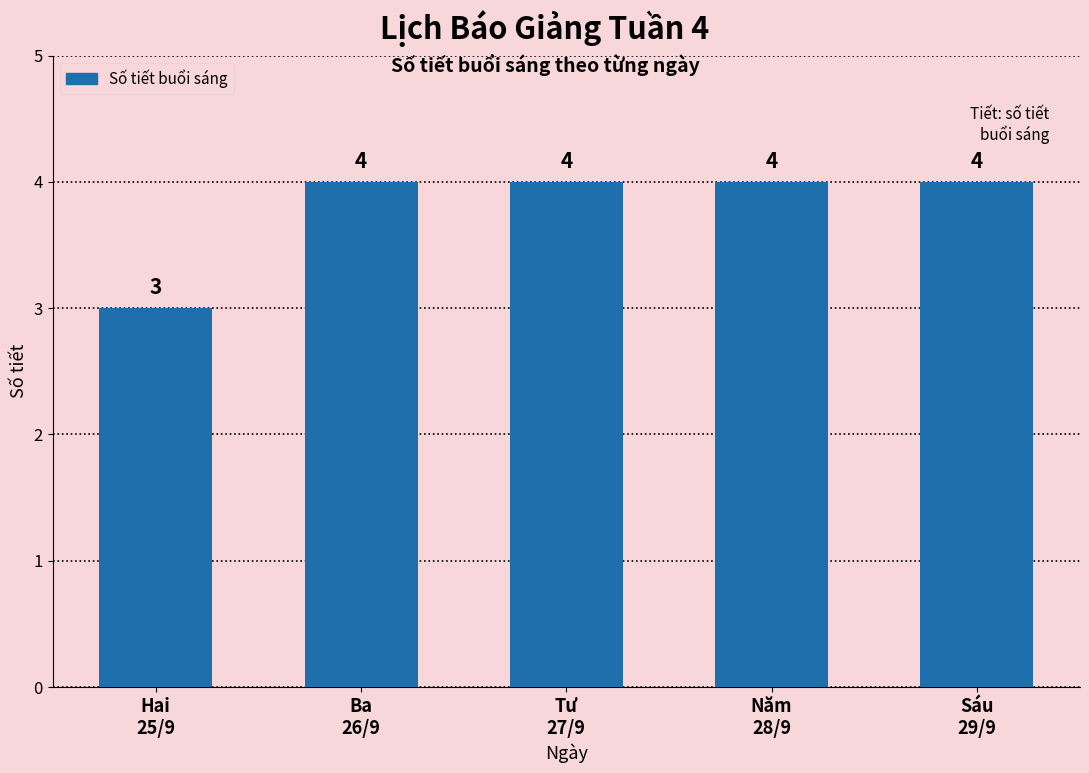

Which label corresponds to the smallest value in the chart?

Hai
25/9